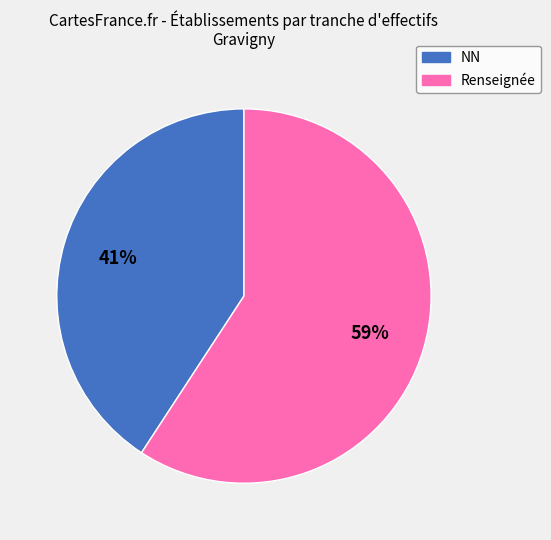

To the nearest percent, what is the average slice percentage?

50%